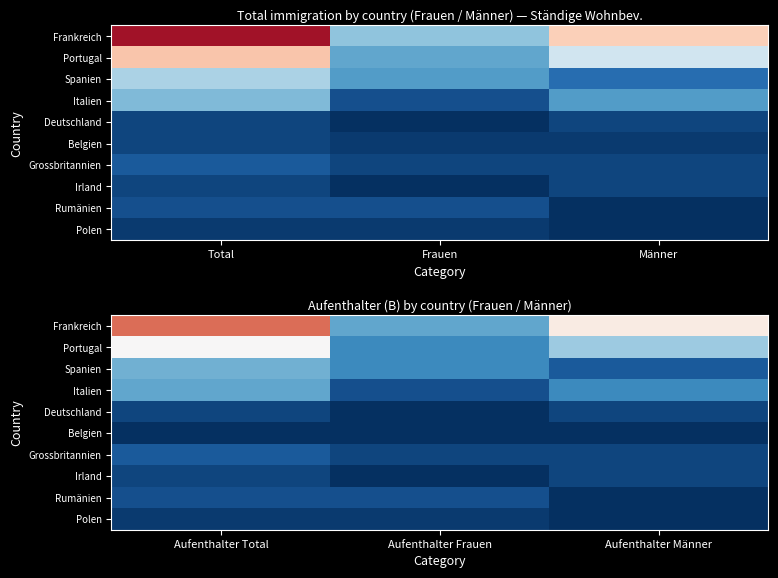

List the labels in order of Rumänien value, largest first.

Aufenthalter Total, Aufenthalter Frauen, Aufenthalter Männer